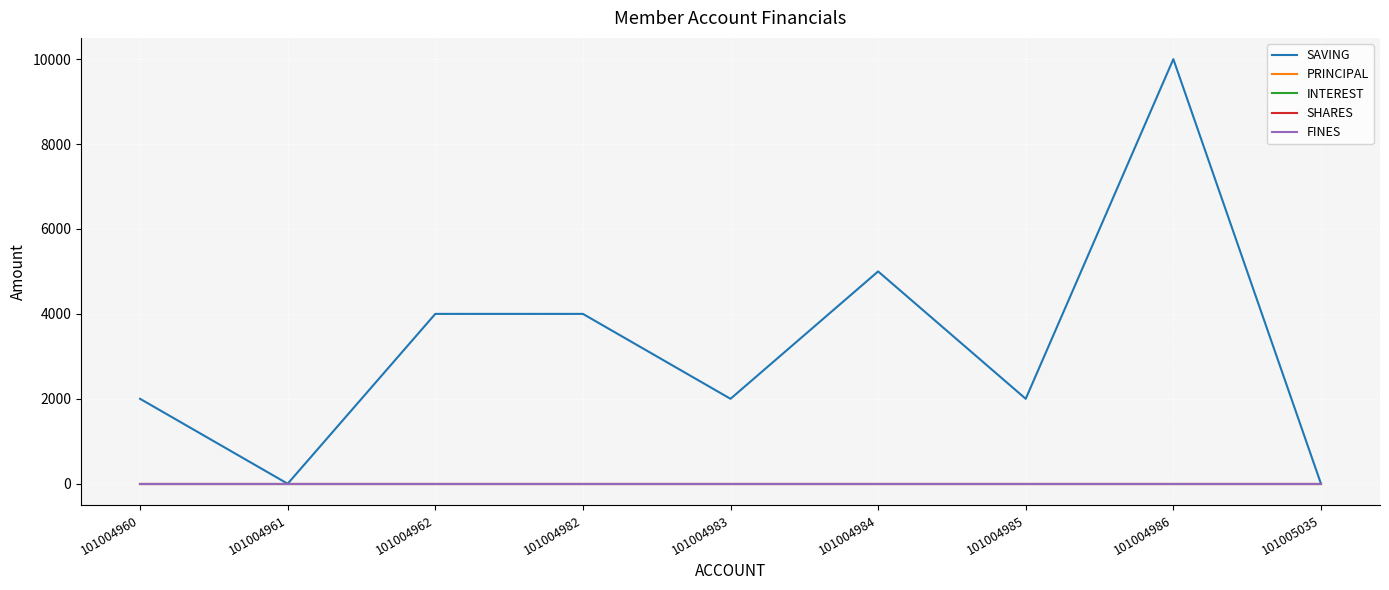

Is this an area chart (filled region under the line)?

No